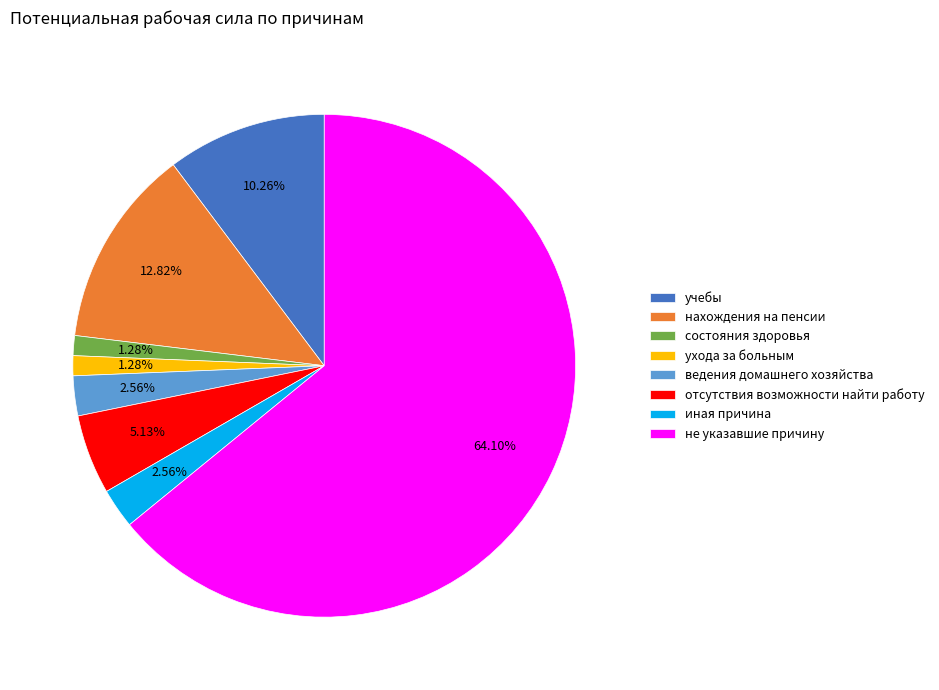

How many segments does this pie chart have?

8